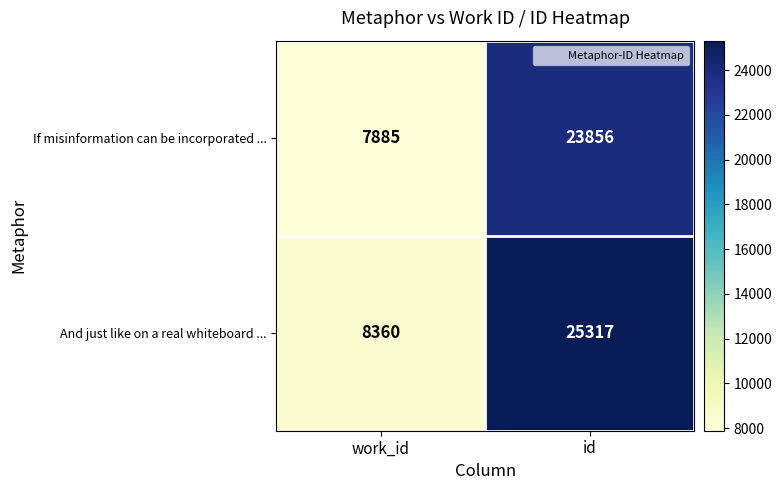

Where is If misinformation can be incorporated ... nearest to the value 15870?

work_id